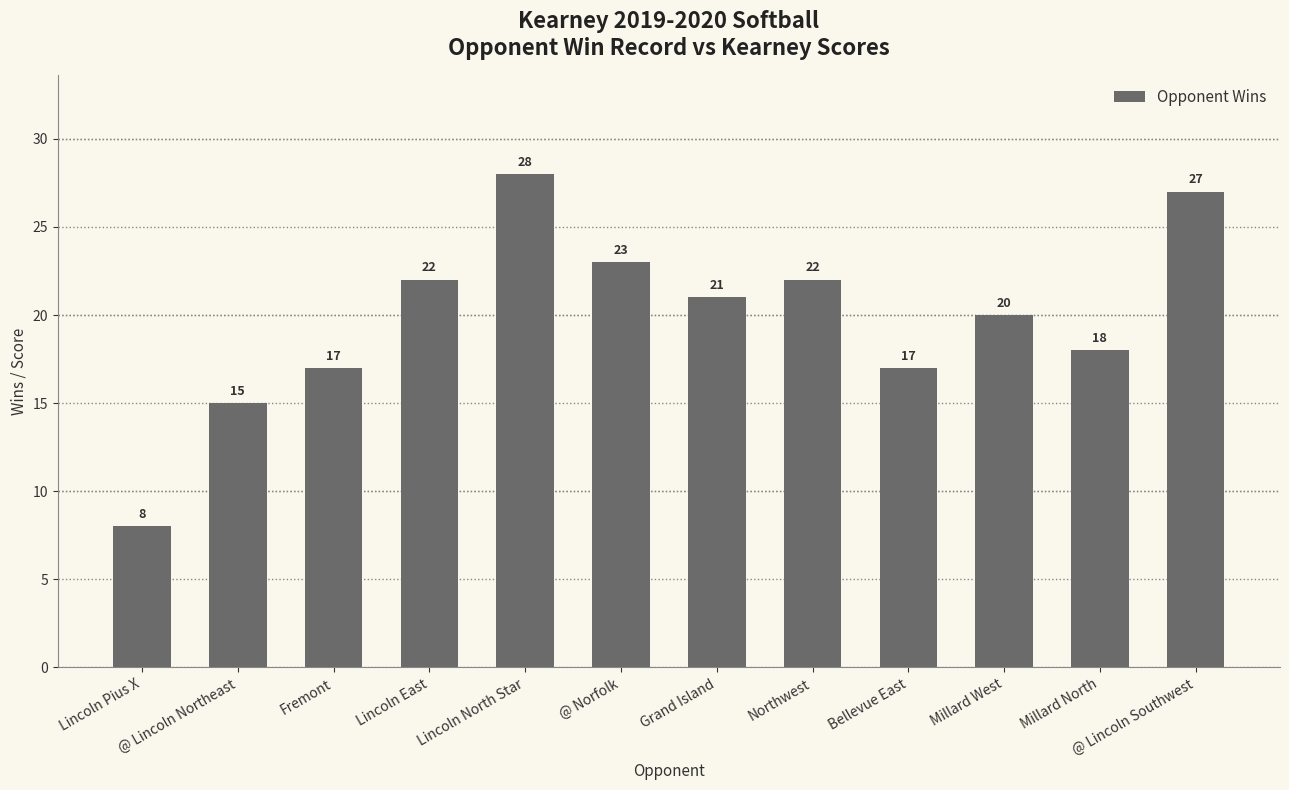

Which category has the highest value across all series?

Lincoln North Star